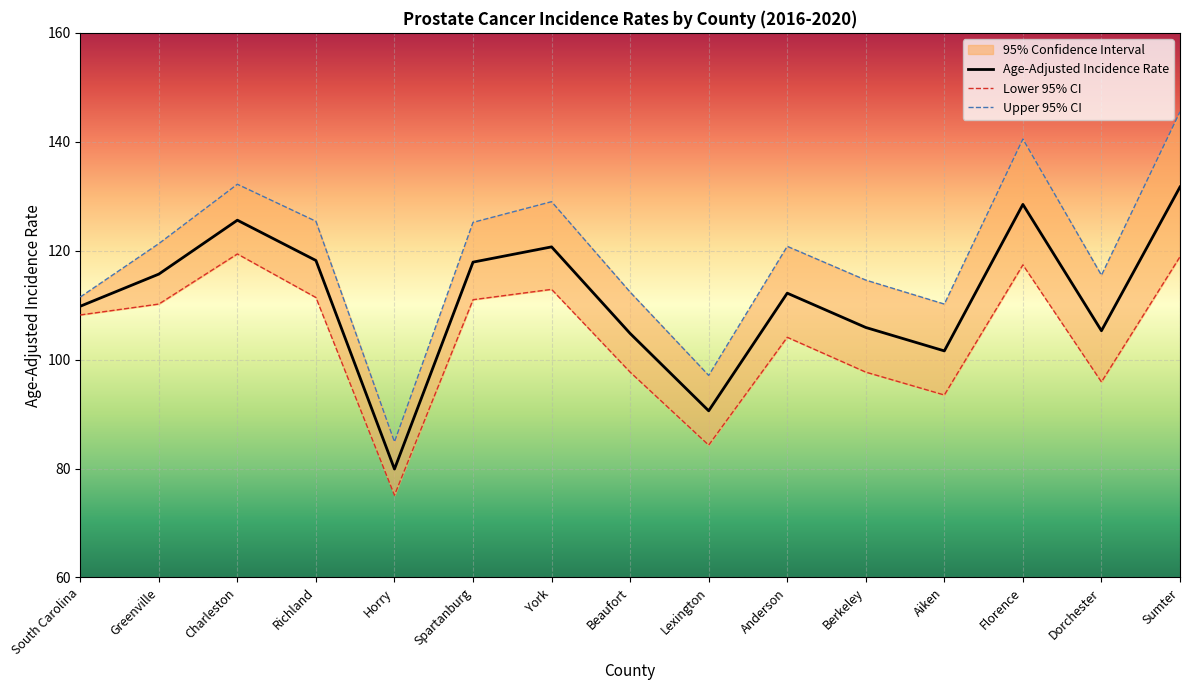

Which category has the highest value in the Lower 95% CI series?

Charleston